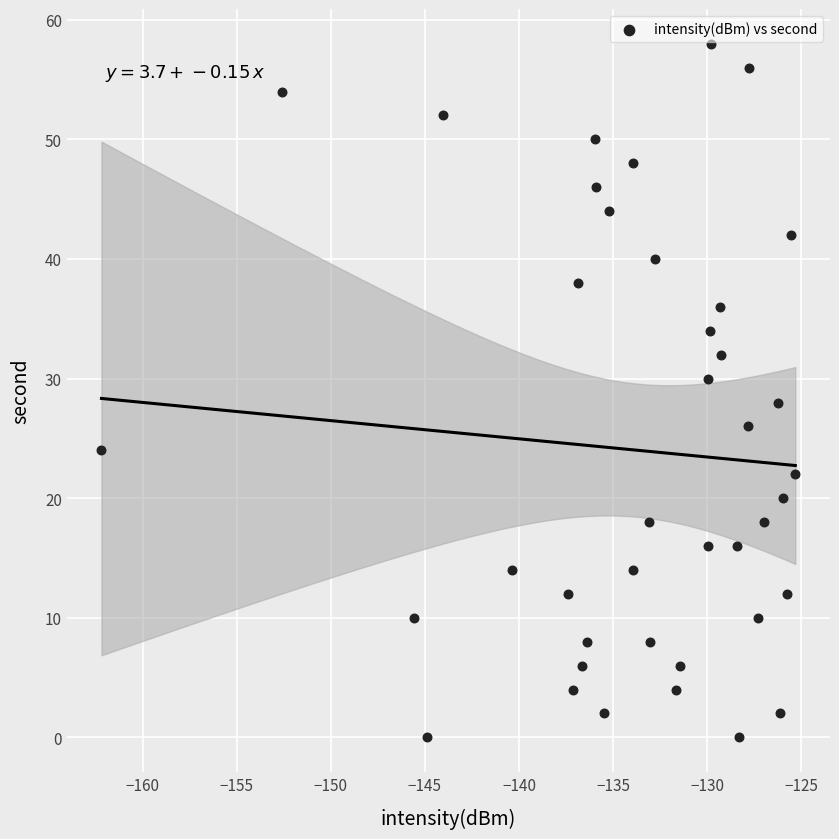

What is the range of Y values (max minus min)?

58